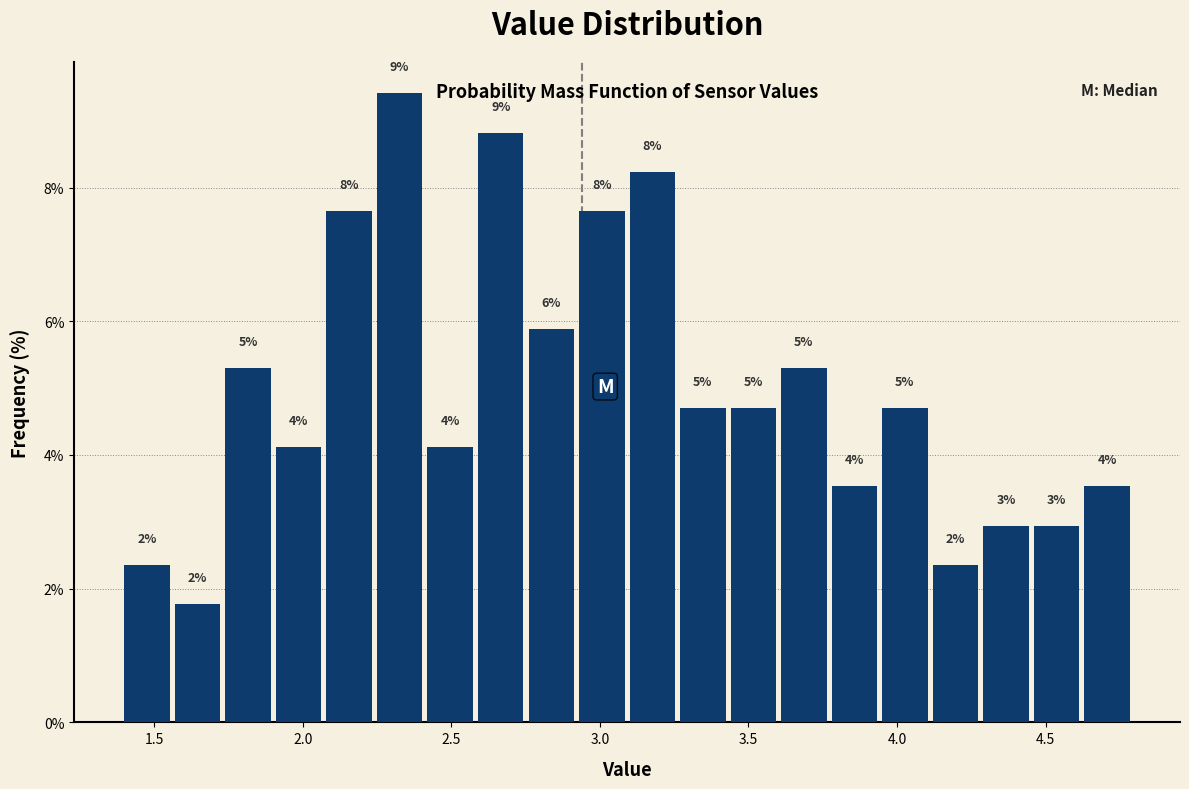

Read against the x-axis, roughly where is the centre of the tallest bar?

2.35